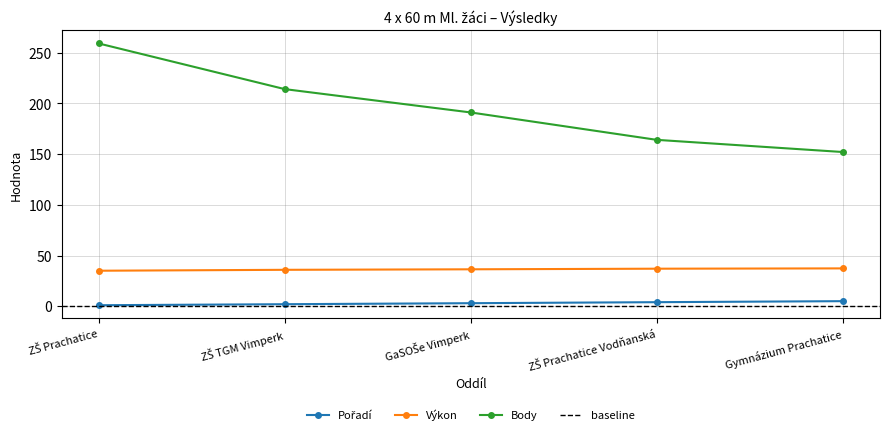

Between ZŠ TGM Vimperk and GaSOŠe Vimperk, which is larger?

GaSOŠe Vimperk